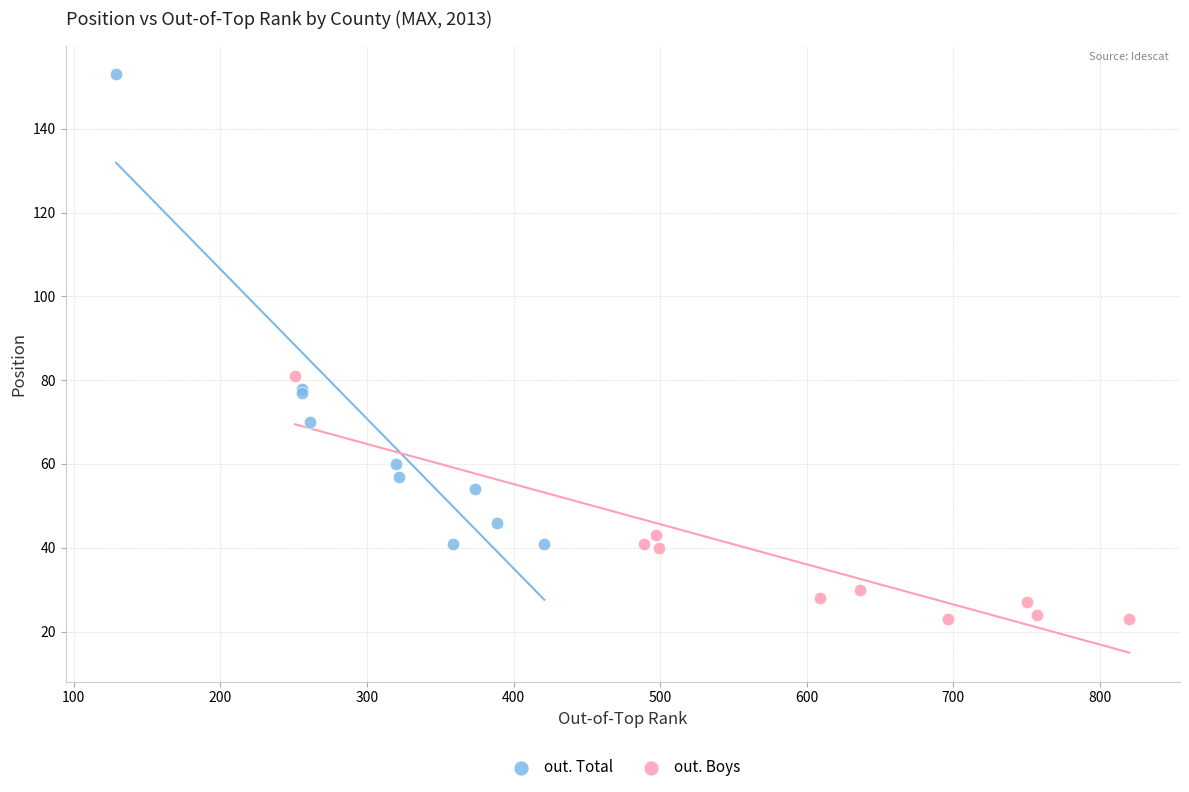

Which series reaches the minimum Y coordinate?

out. Boys